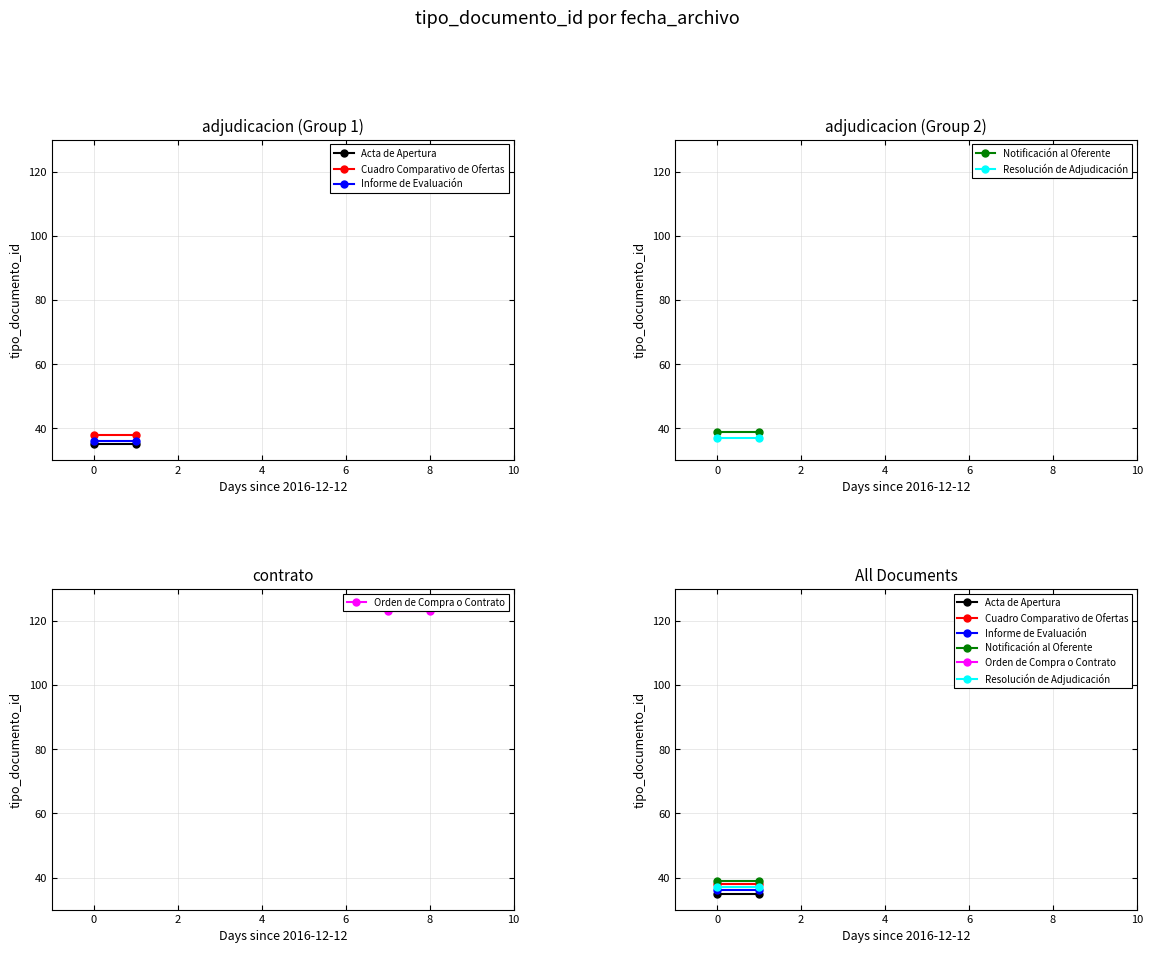

What is the value of the Notificación al Oferente point at the 2nd from the left?

39